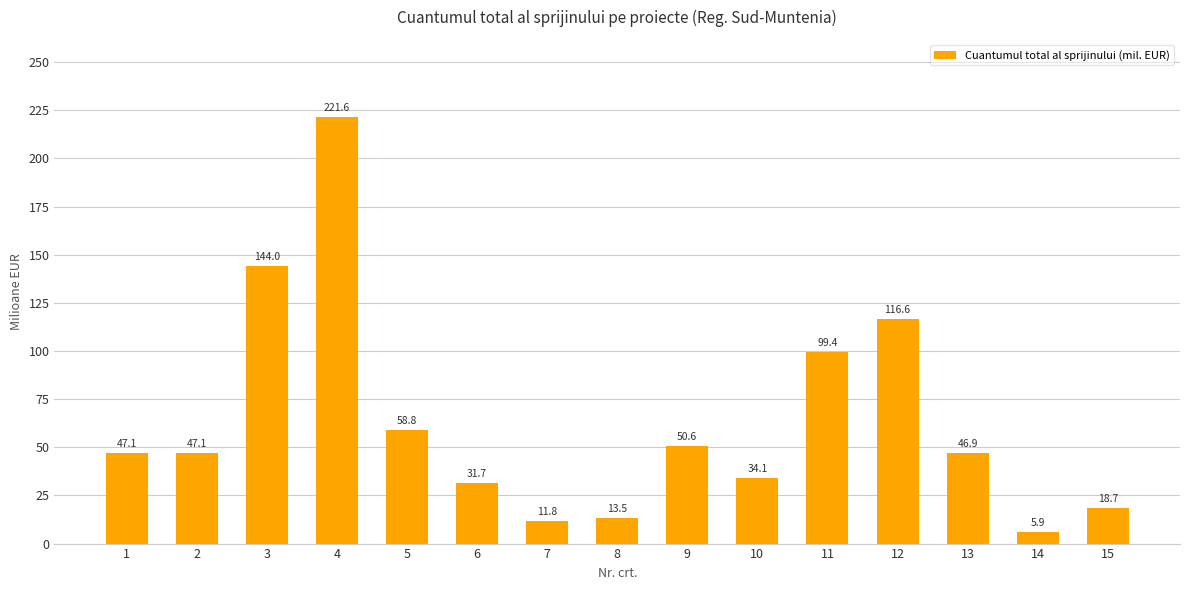

What is the minimum value shown in the chart?

5.9